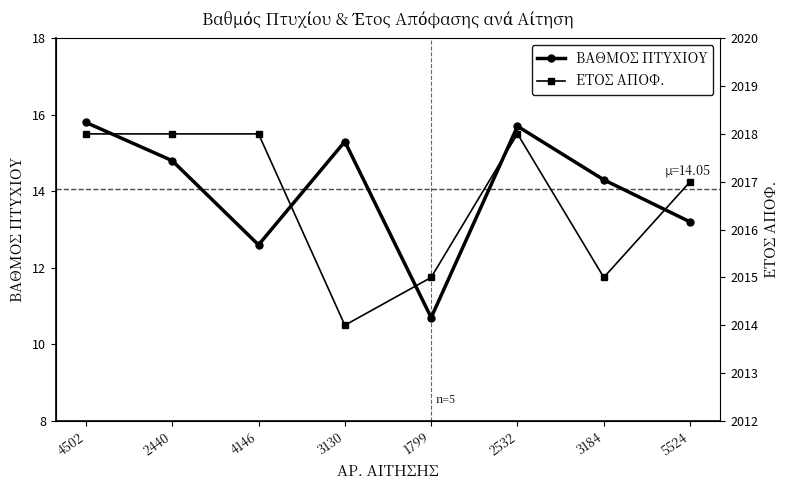

What is the lowest value of the ΕΤΟΣ ΑΠΟΦ. series?

2014.0